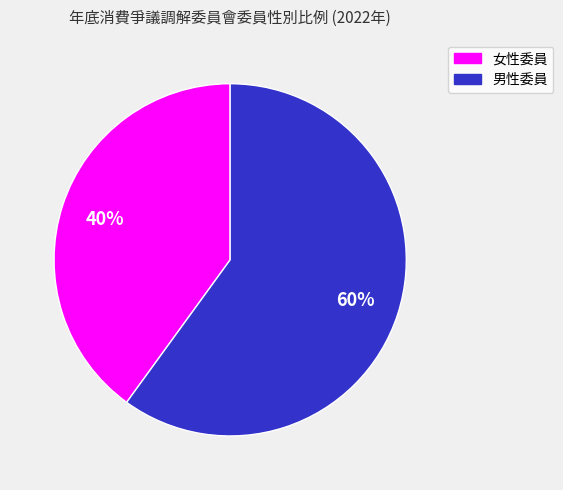

Is there any slice that represents more than half of the pie?

Yes